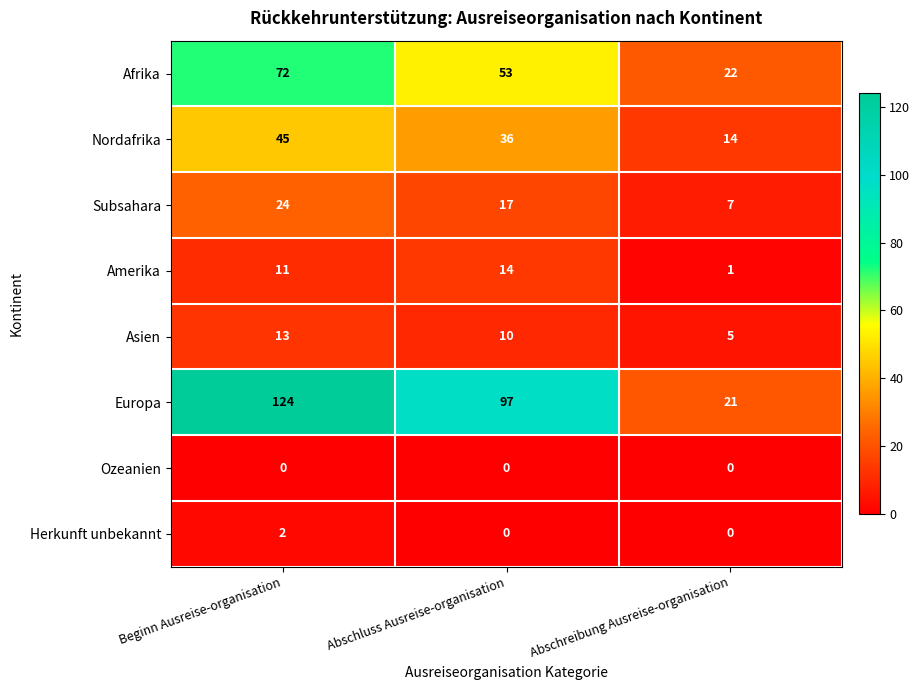

The value of Herkunft unbekannt at Beginn Ausreise-organisation is 2. True or false?

True